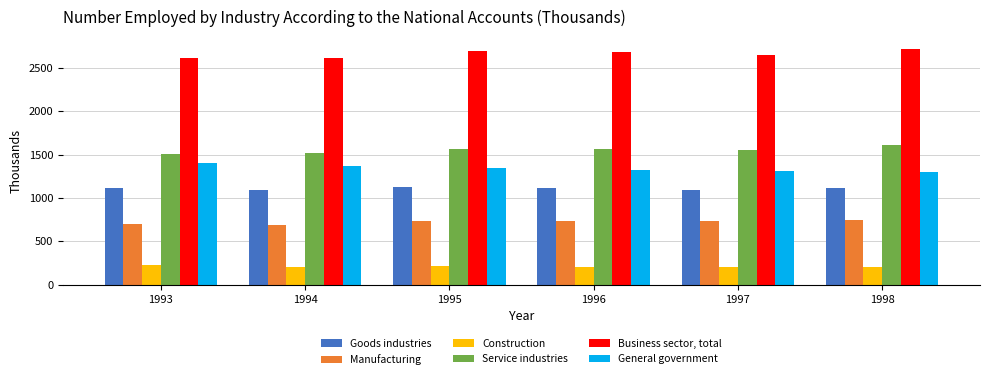

Are the bars horizontal?

No